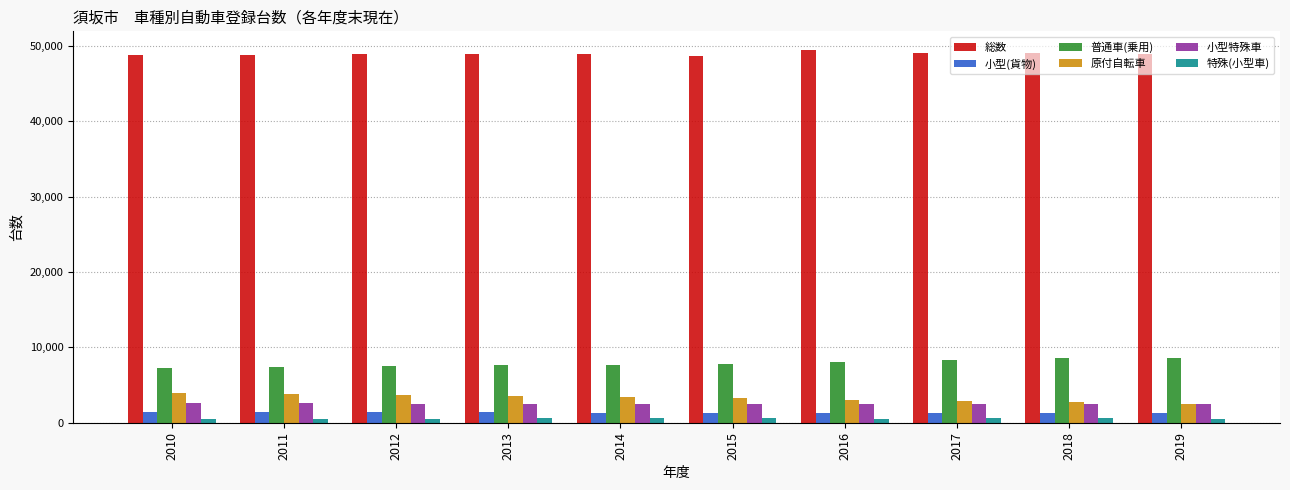

What is the average value of the 小型特殊車 series?

2522